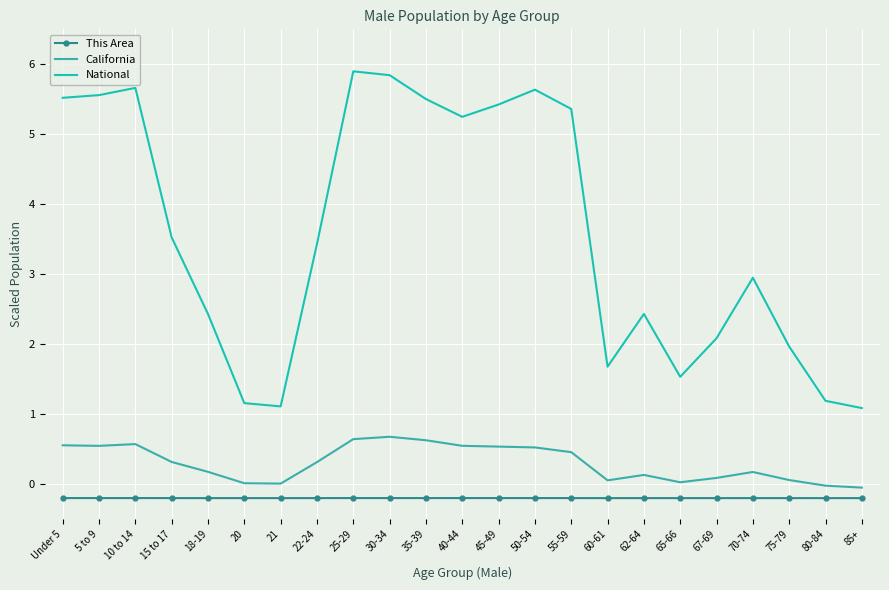

True or false: California and National intersect in this chart.

False